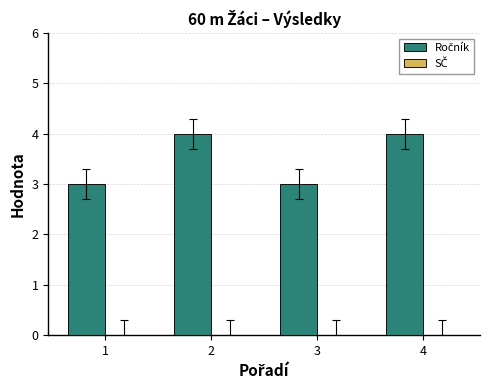

What is the maximum value shown in the chart?

4